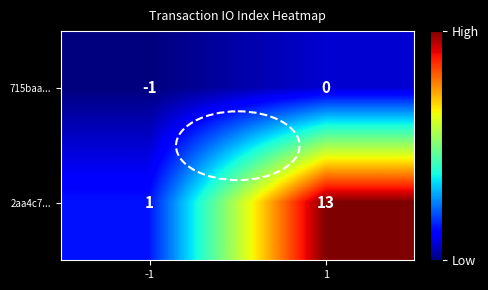

What is the difference between the highest and lowest values at 1?

13